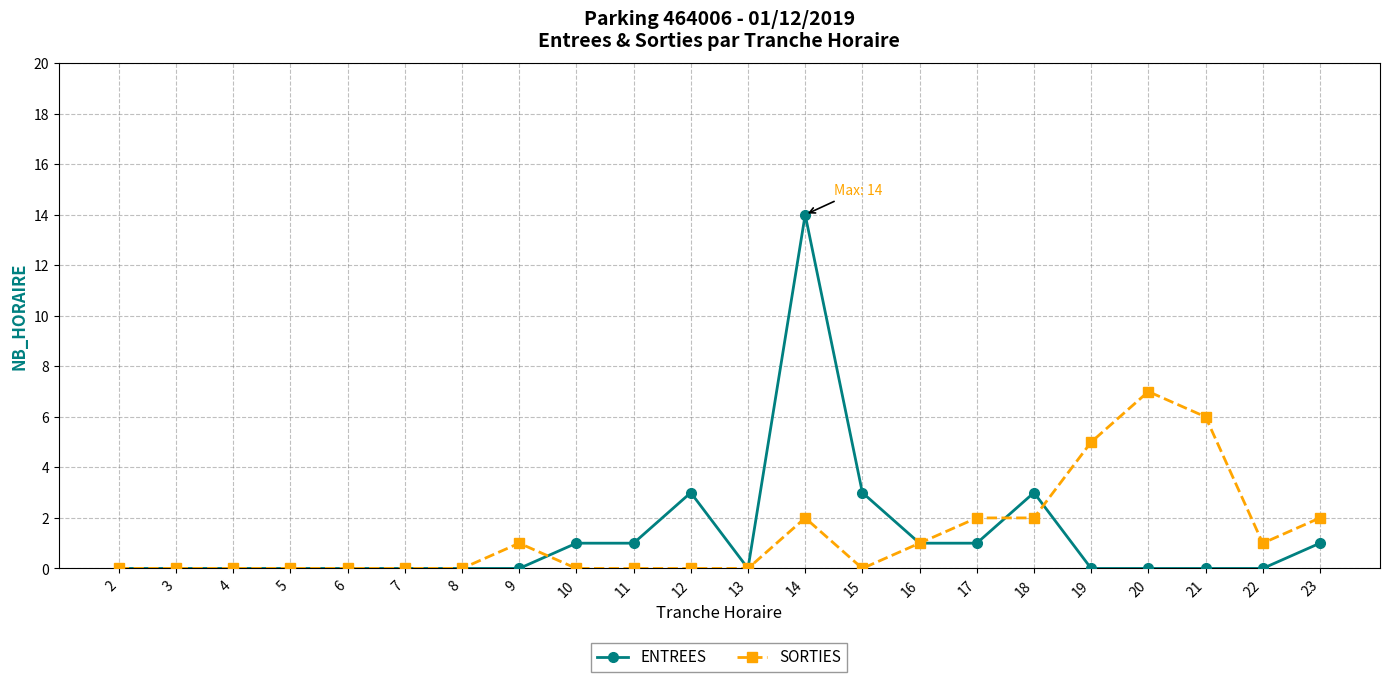

Count the number of categories in the chart.

22